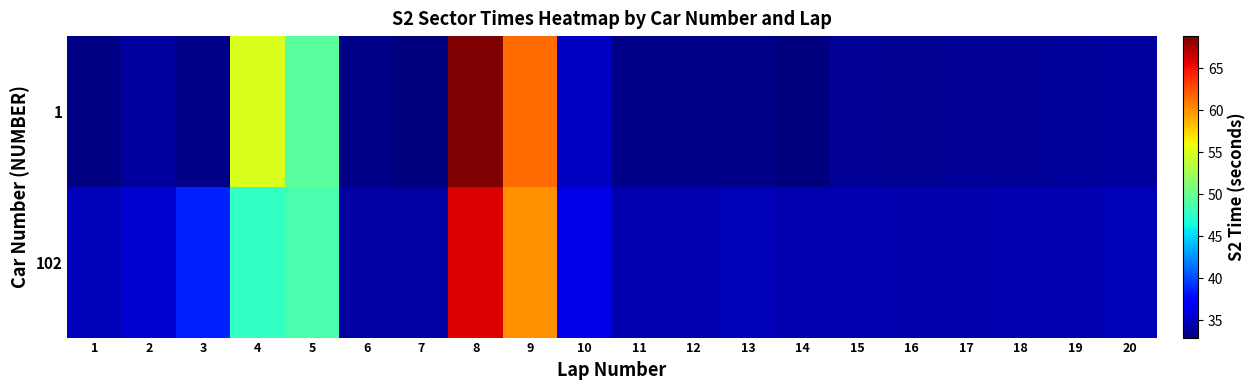

What is the maximum value shown in the chart?

68.8